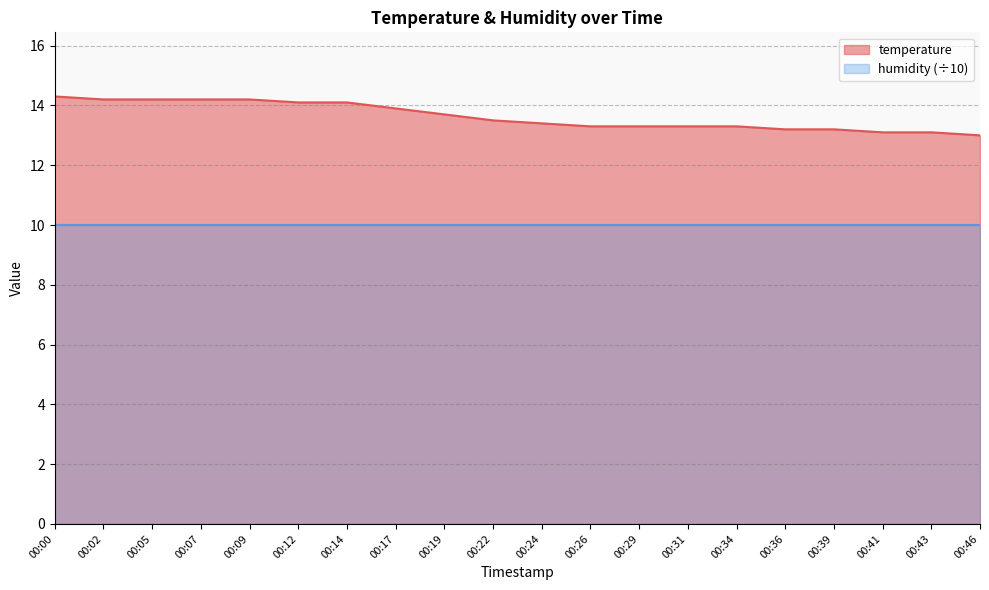

What is the minimum value shown in the chart?

10.0